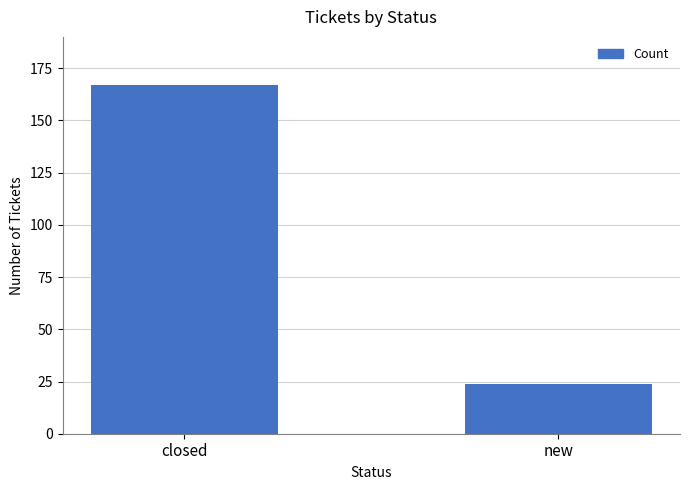

What position from the left is new?

2